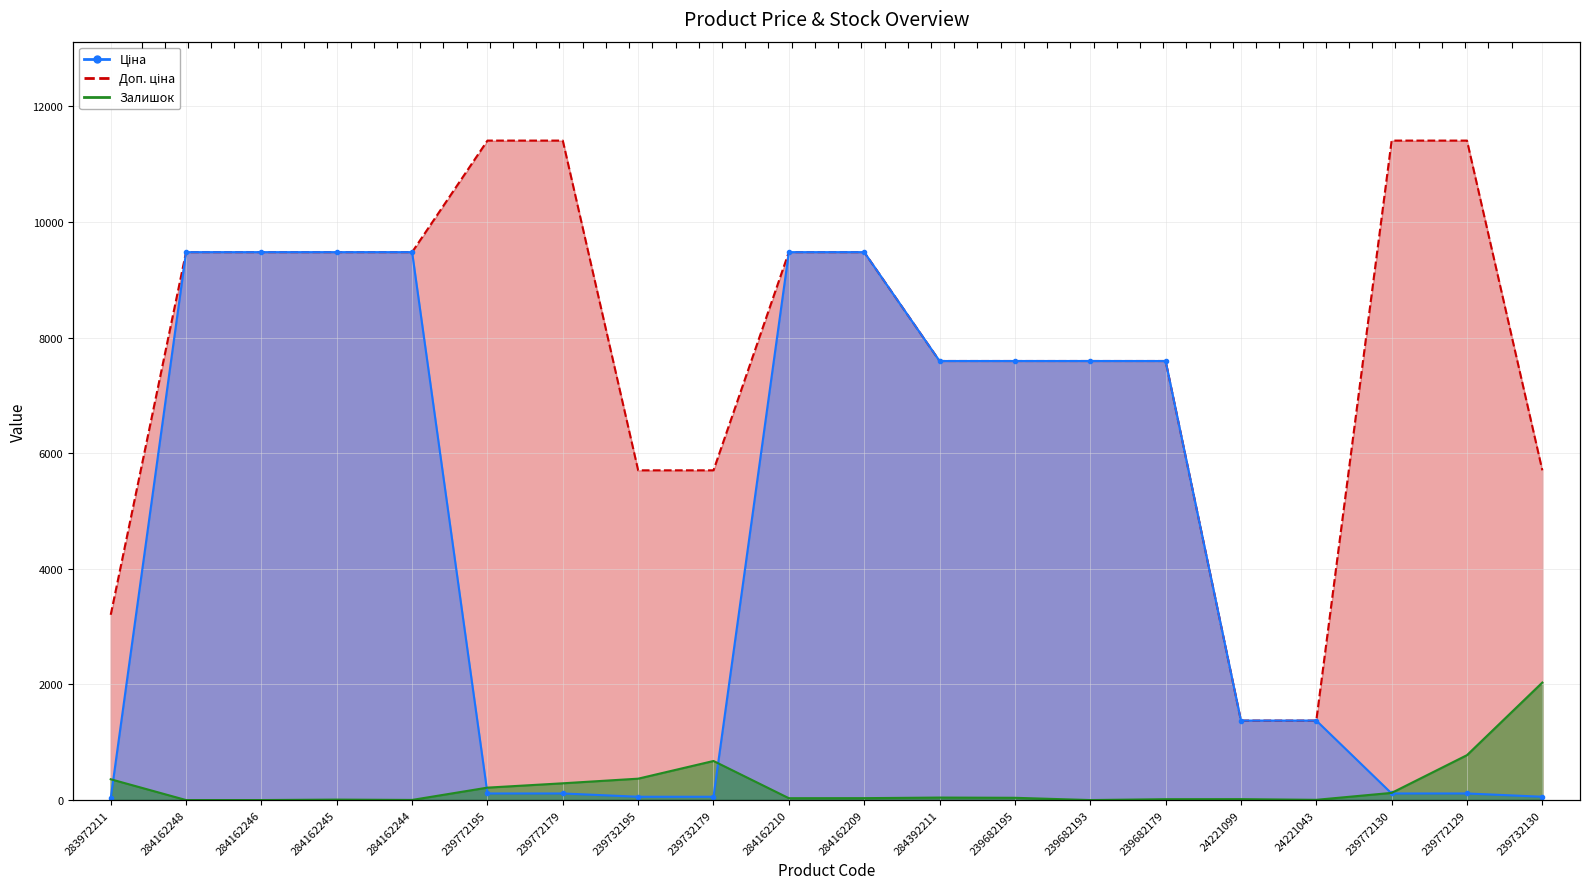

How many data points in Ціна are above 7596?

10